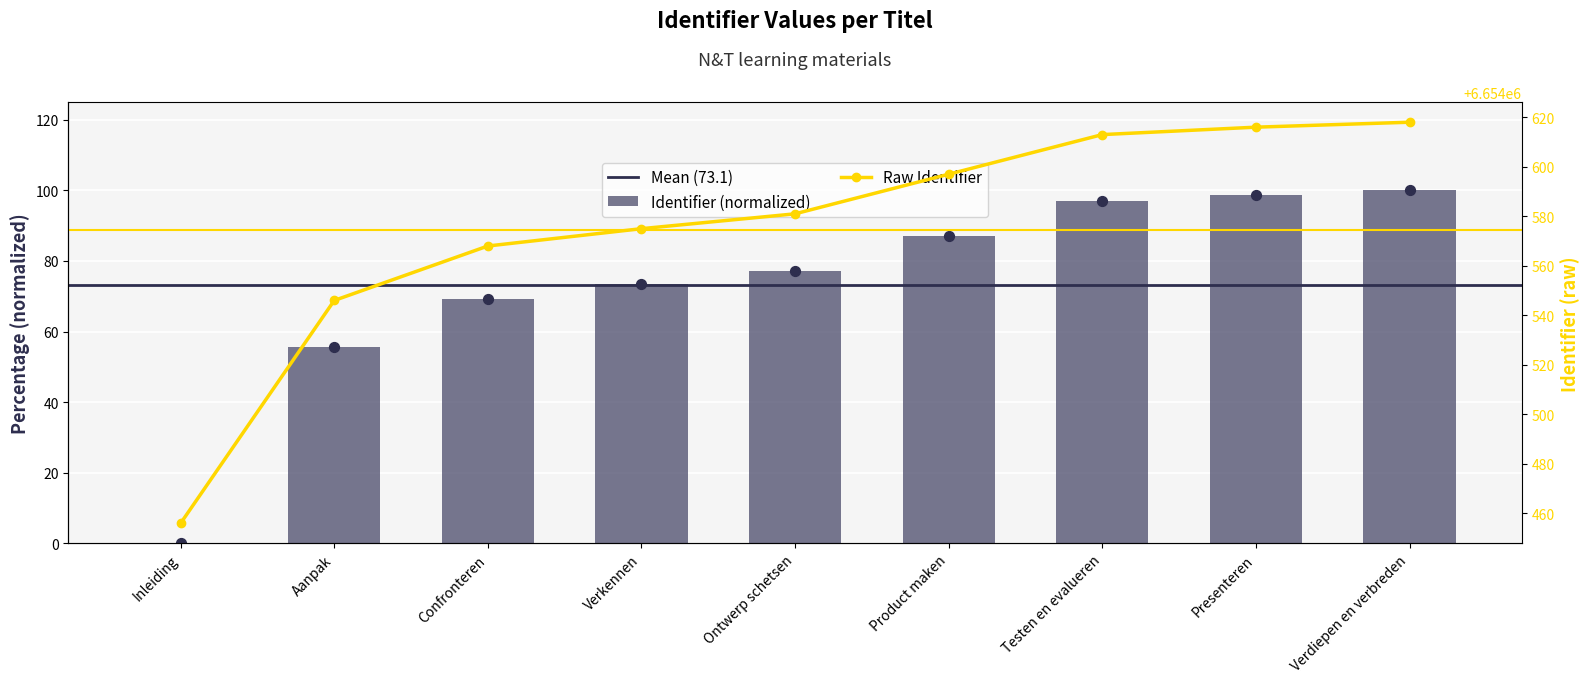

Approximately how many times larger is the value at Verdiepen en verbreden compared to Aanpak?

1.8